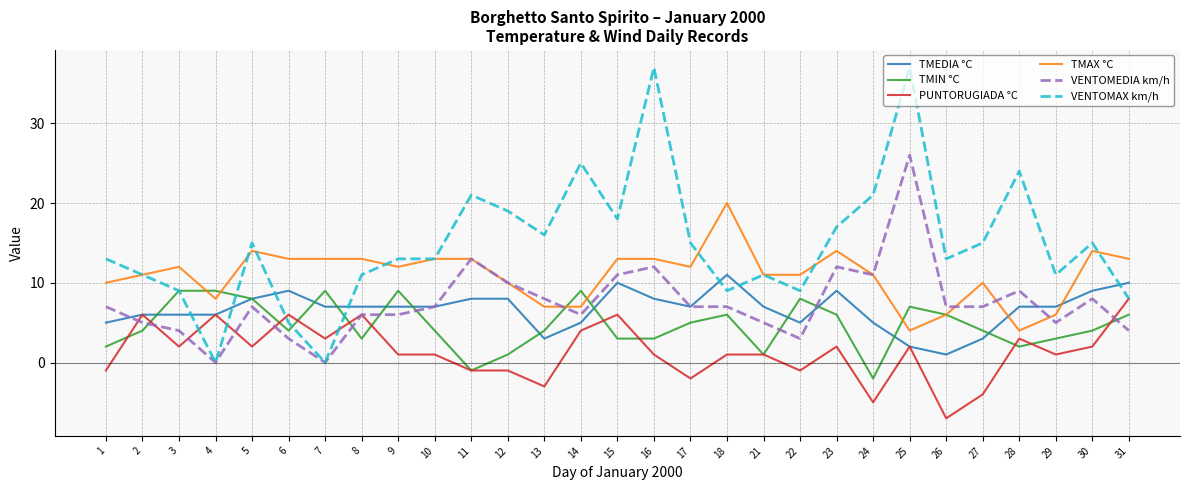

What is the difference between the second highest and minimum values in the PUNTORUGIADA °C series?

13